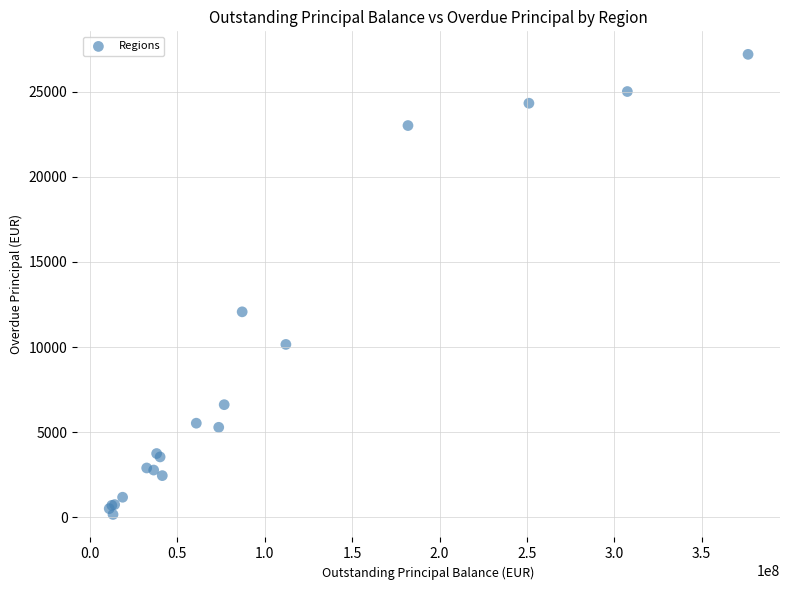

What Y value in the scatter plot is closest to 13684?

12073.6